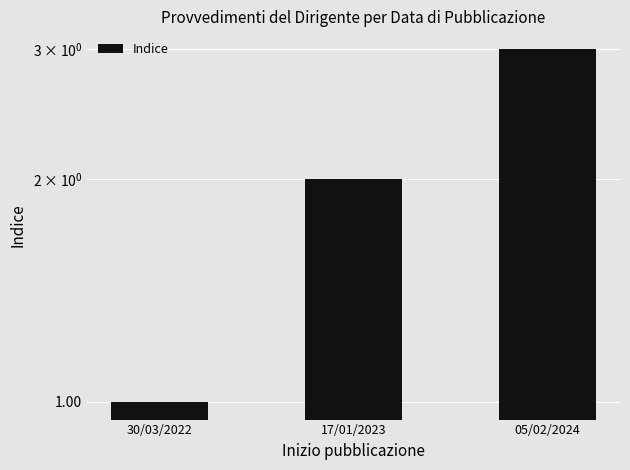

Are the bars horizontal?

No